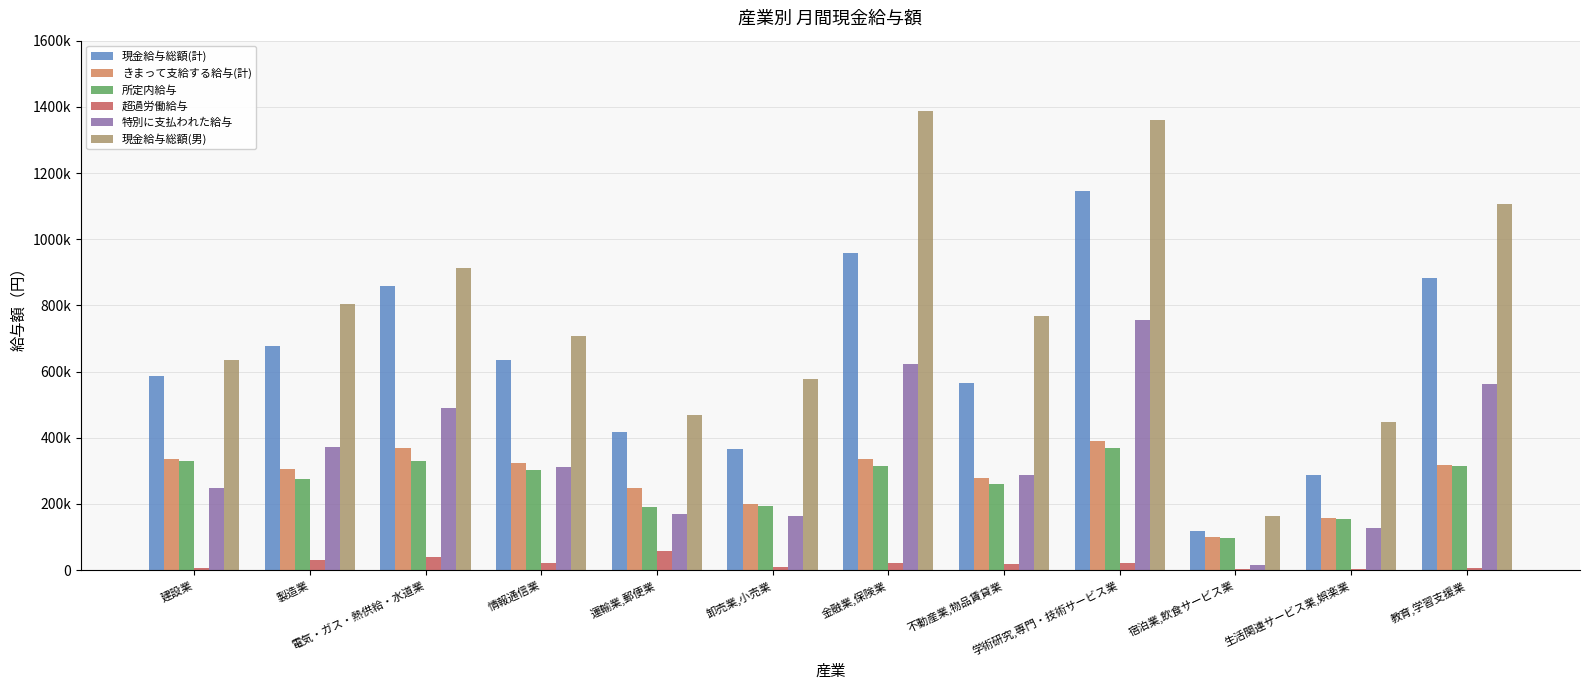

What is the value of the 所定内給与 bar at the 7th from the left?

313166